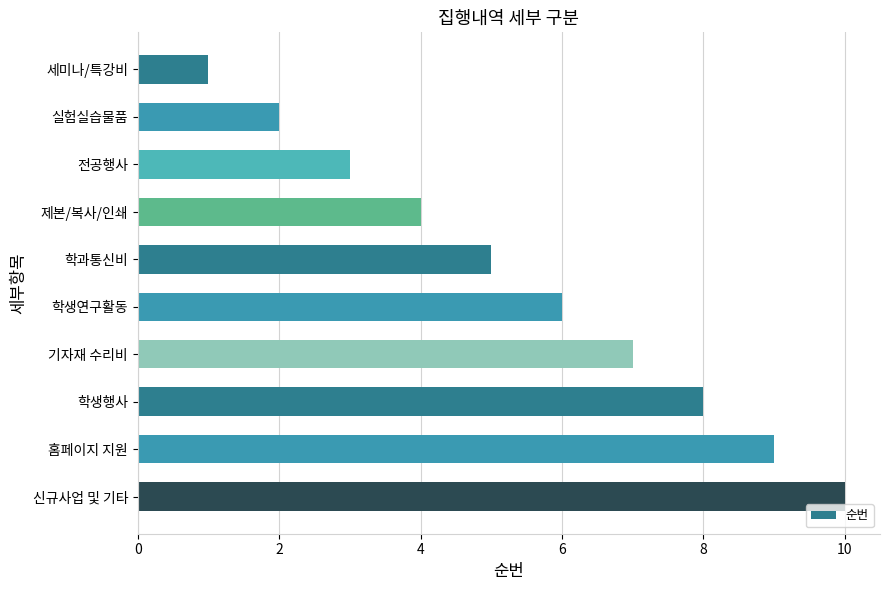

What is the ratio of the value at 학생행사 to the value at 학과통신비?

1.6